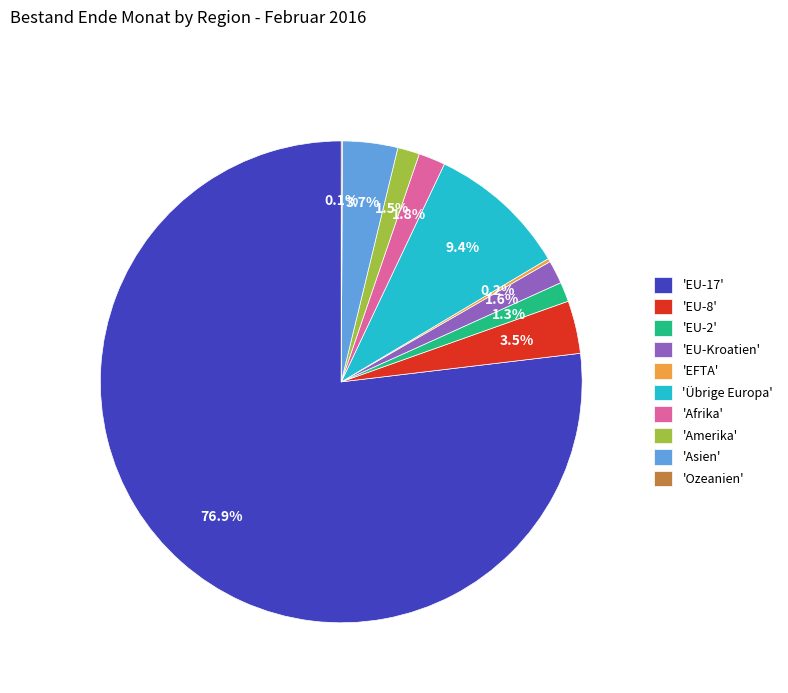

Which category has the biggest portion of the pie?

'EU-17'